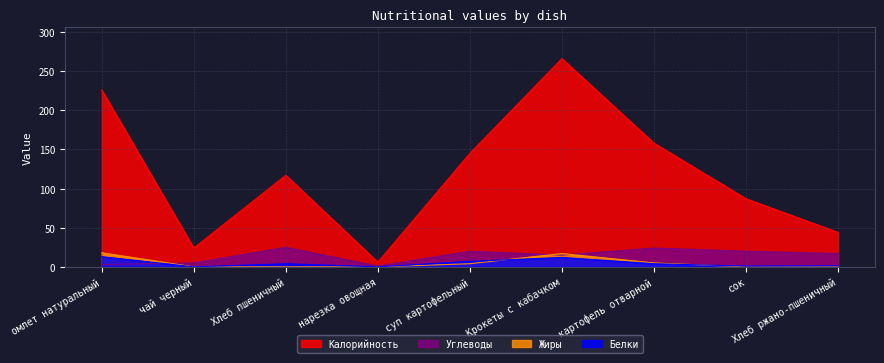

Which series changed the most between картофель отварной and сок?

Калорийность